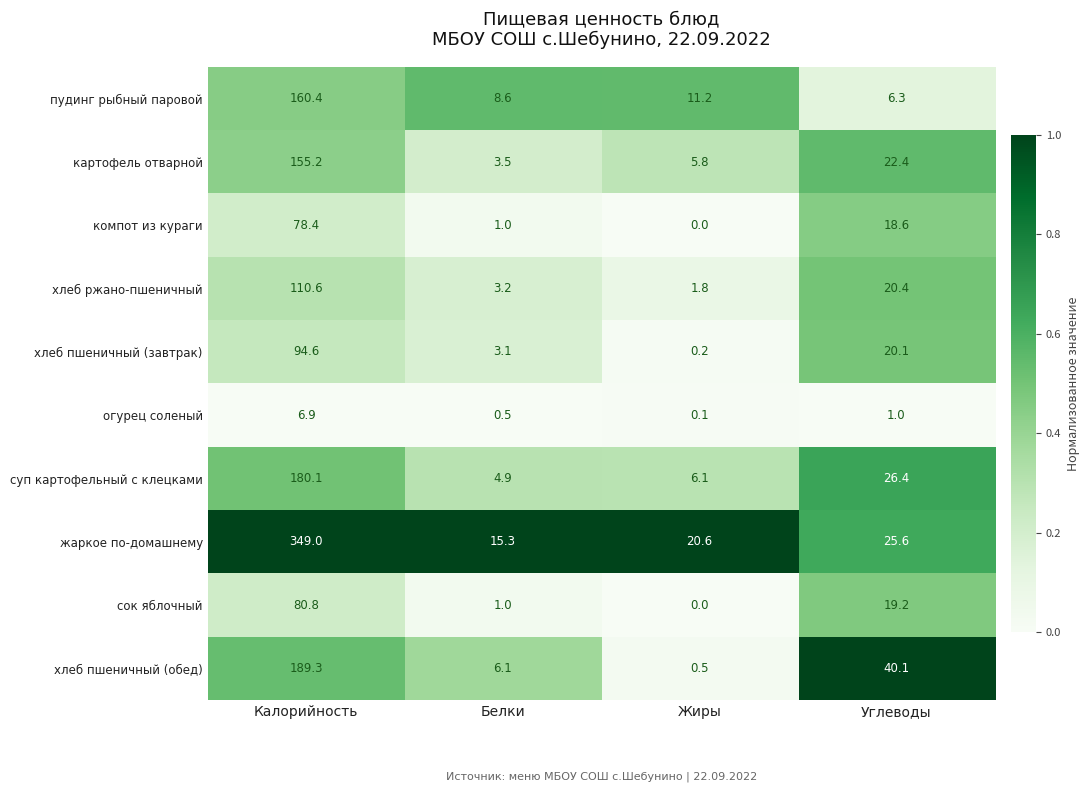

True or false: картофель отварной has a value of 8.4 at Жиры.

False